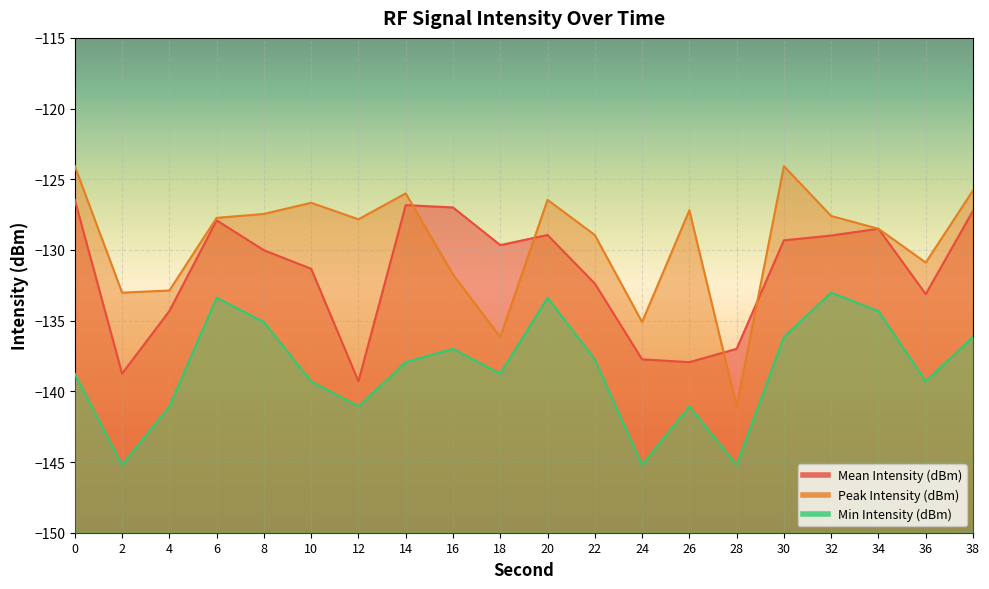

Which series has the largest total across all categories?

Peak Intensity (dBm)